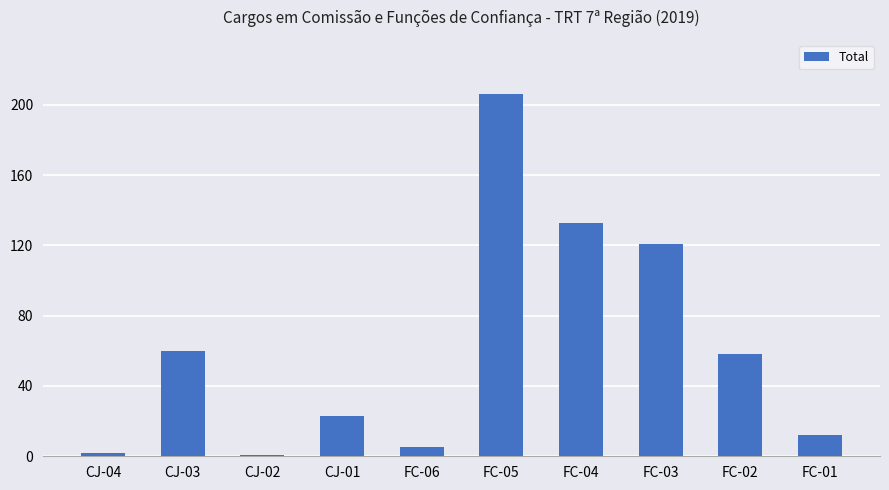

What is the average value?

62